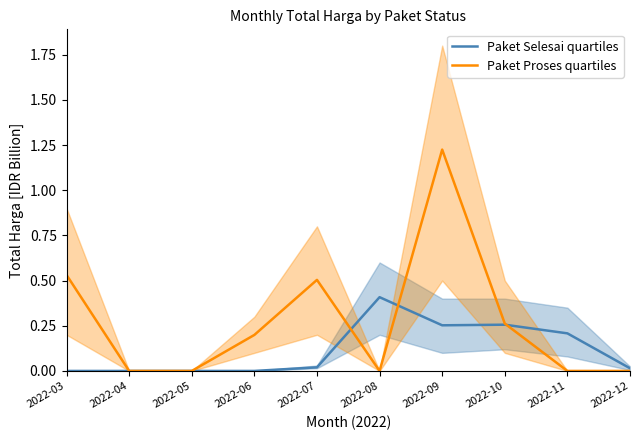

How many interior local valleys does the Paket Proses quartiles series have?

1